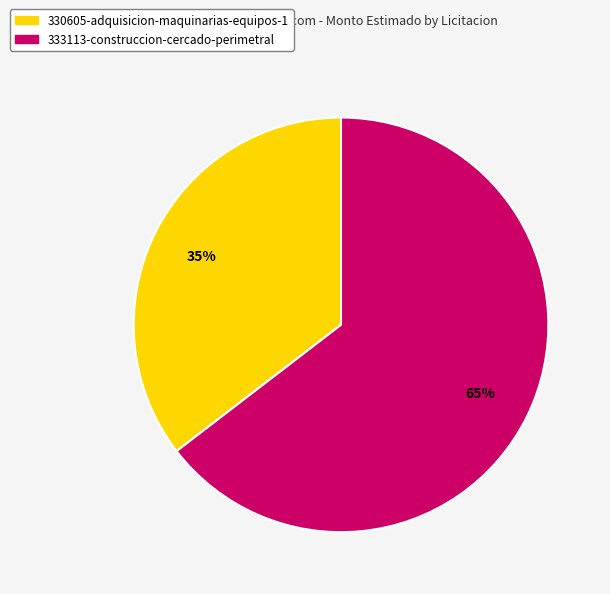

Do 333113-construccion-cercado-perimetral and 330605-adquisicion-maquinarias-equipos-1 together represent more than half of the pie?

Yes